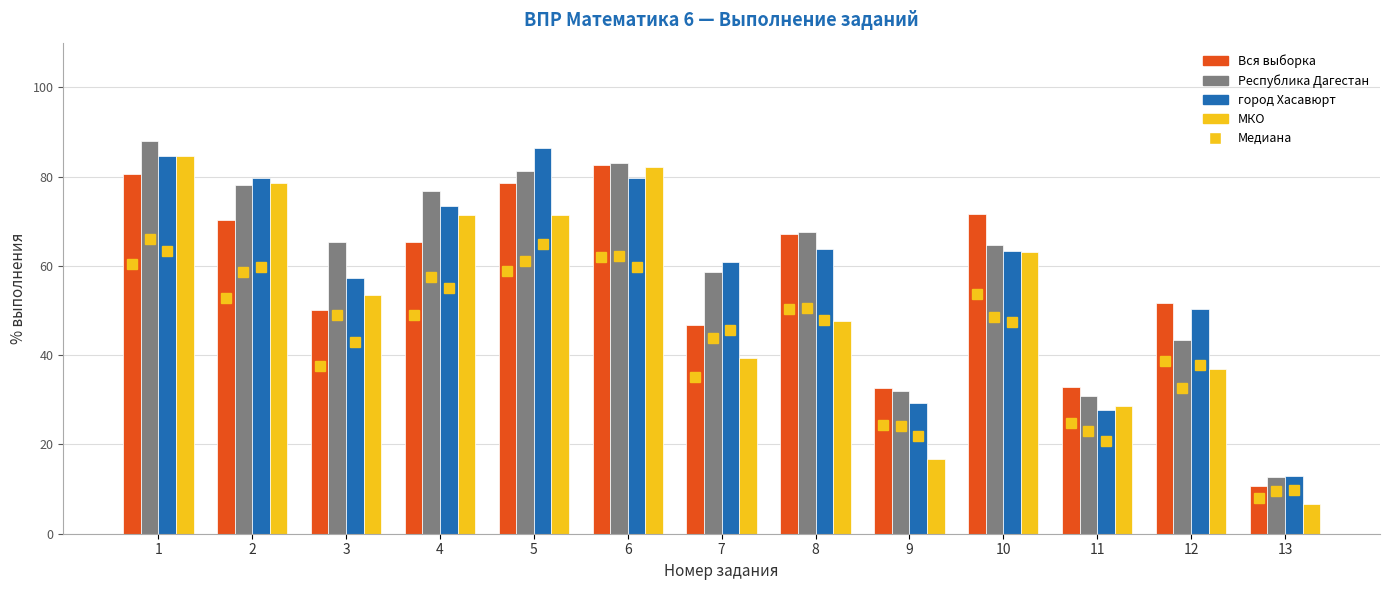

How many groups of bars are there?

13